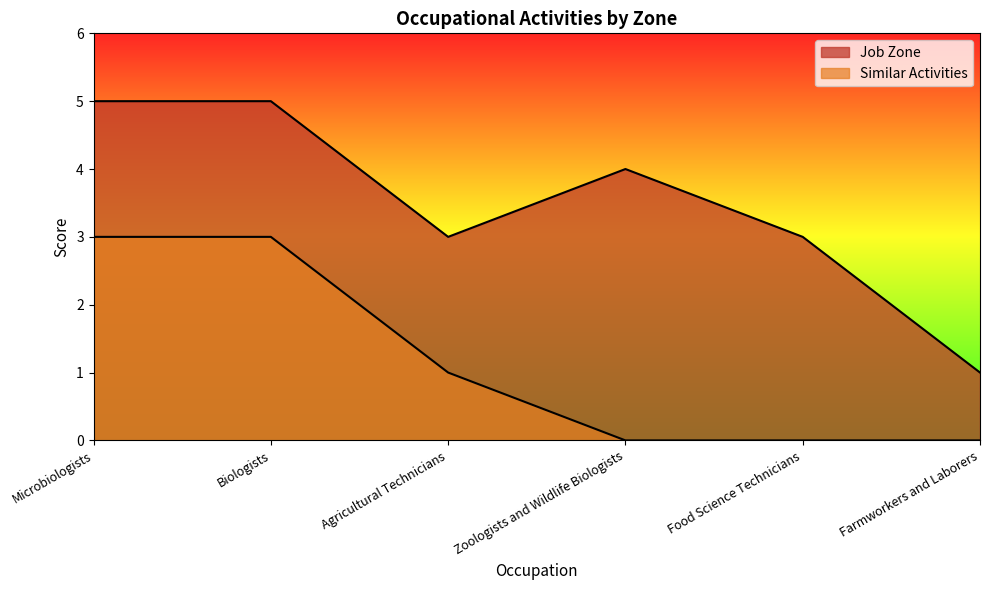

What position from the left is Zoologists and Wildlife Biologists?

4